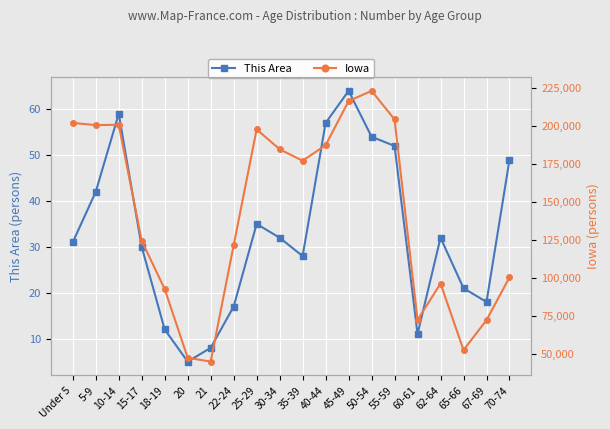

Rank the series at 20 from highest to lowest value.

Iowa, This Area